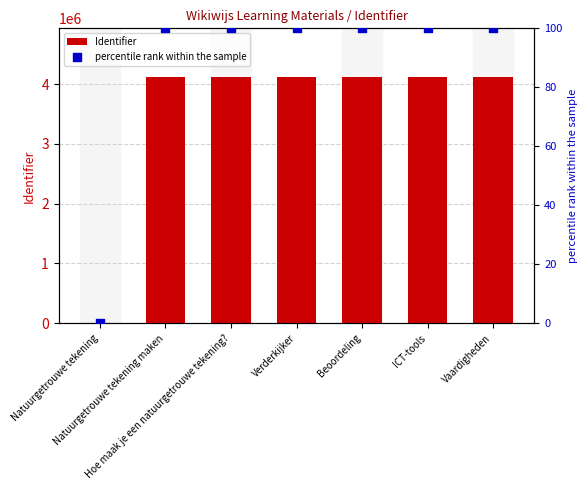

Which series reaches the minimum Y coordinate?

Identifier